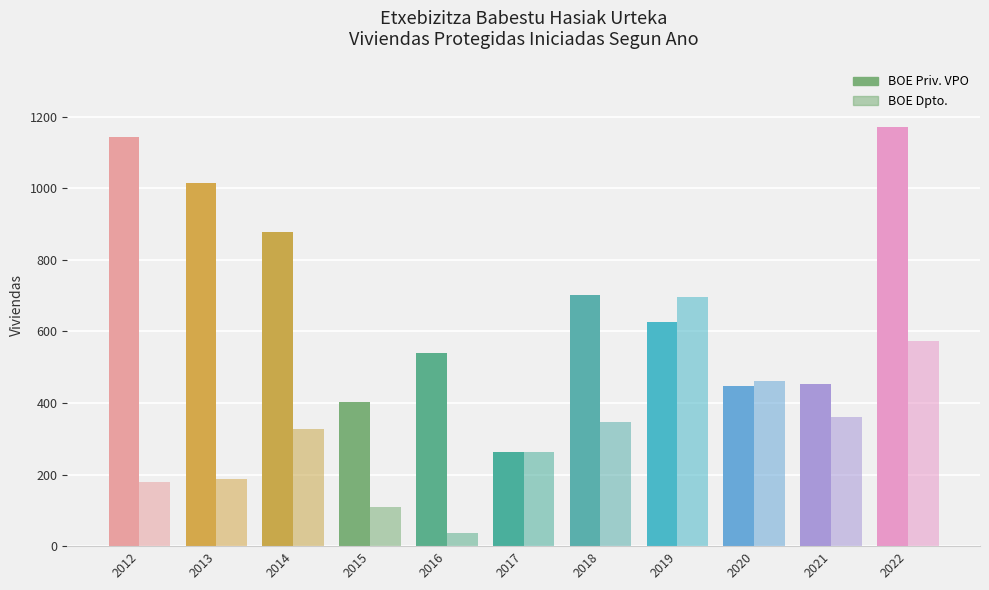

Which label corresponds to the largest value in the chart?

2022